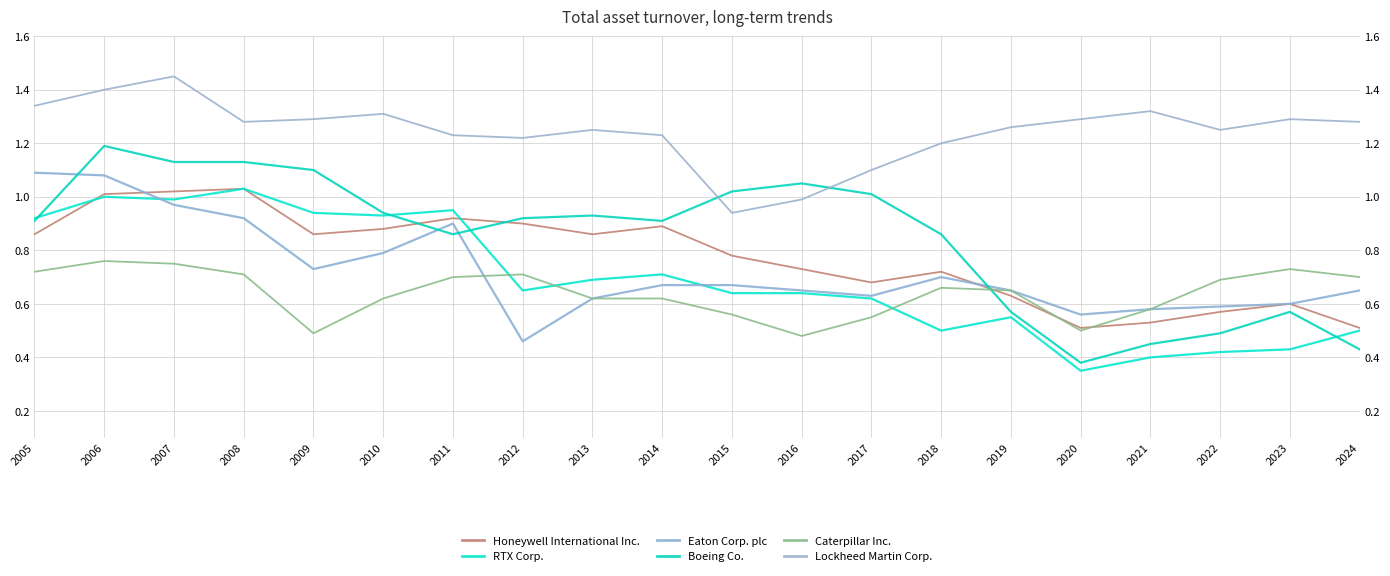

At which category is the sum across all series the highest?

2006